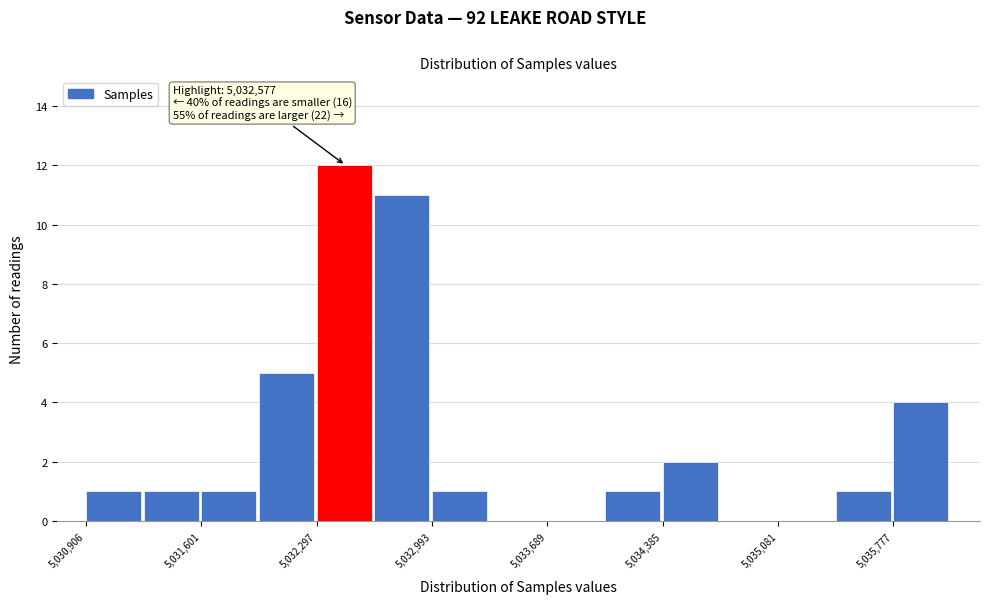

Around what value on the x-axis is the tallest bar? Give the approximate position of its centre, as read against the axis.

5032500